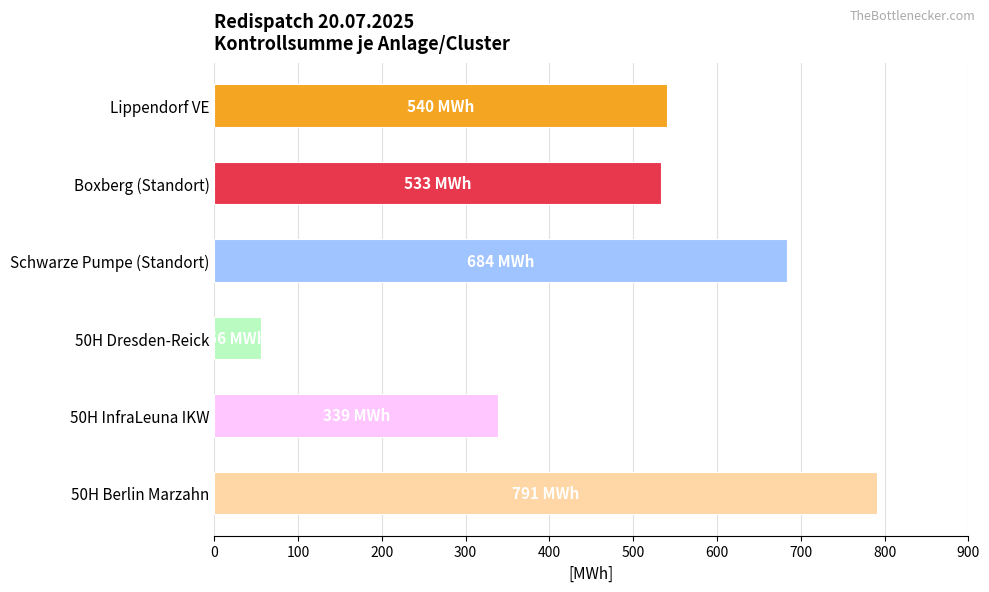

Where is the data nearest to the value 423?

50H InfraLeuna IKW